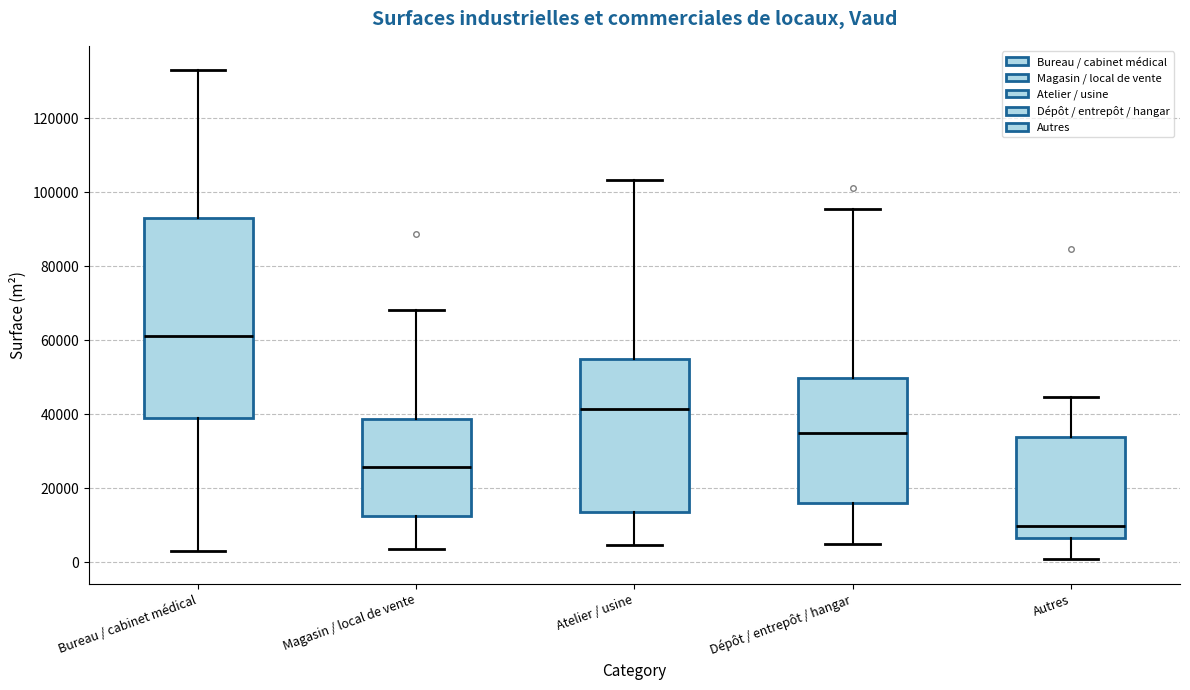

Reading left to right, transcribe this box plot: for each box, give where its median line is, the range the box spans, and where its two whiskers end, as read against the y-axis. The values are not printed on the chart, so give them approximately, as read against the axis.

Bureau / cabinet médical: median 62000, box 40000 to 92000, whiskers 4000 to 132000
Magasin / local de vente: median 26000, box 12000 to 38000, whiskers 4000 to 68000
Atelier / usine: median 42000, box 14000 to 56000, whiskers 4000 to 104000
Dépôt / entrepôt / hangar: median 34000, box 16000 to 50000, whiskers 4000 to 96000
Autres: median 10000, box 6000 to 34000, whiskers 0 to 44000